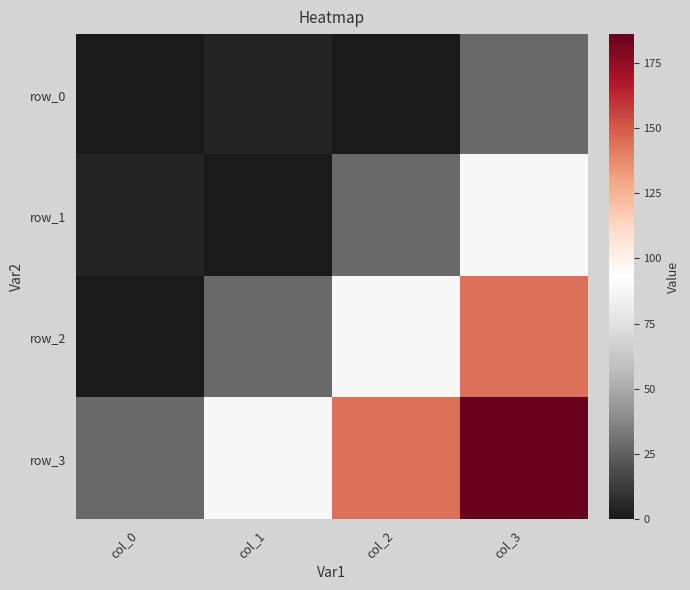

Is the value of row_1 at col_3 greater than the value of row_3 at col_3?

No